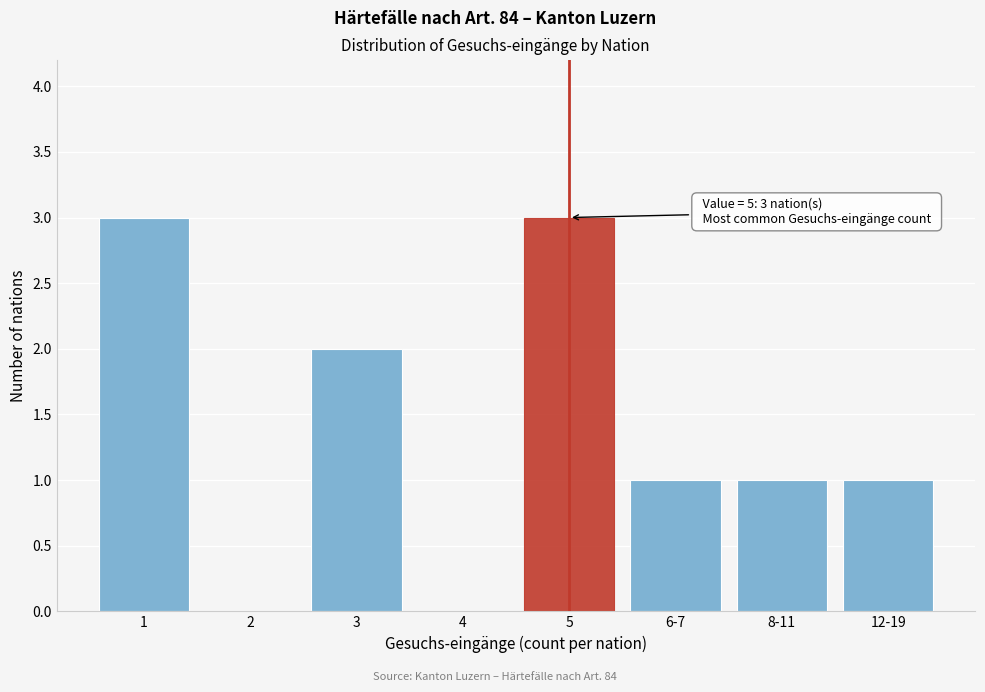

Reading left to right, transcribe all the data shown in this chart.

1=3	2=0	3=2	4=0	5=3	6-7=1	8-11=1	12-19=1